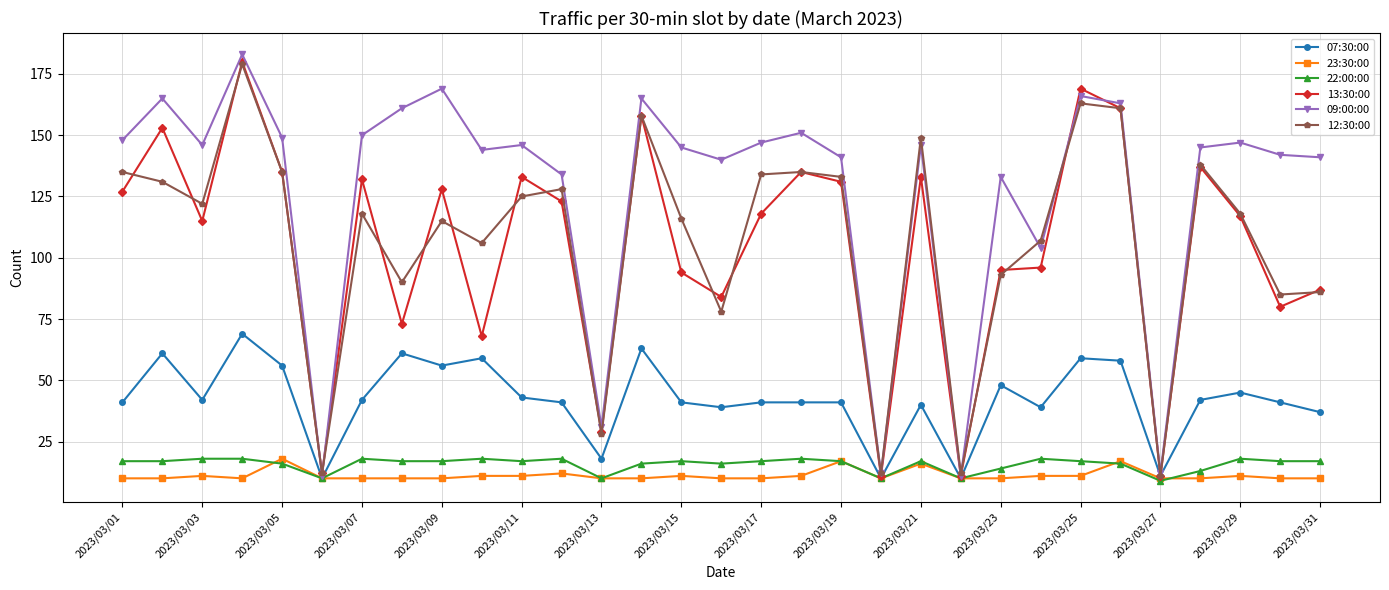

What is the difference between the second highest and second lowest values in the 13:30:00 series?

158